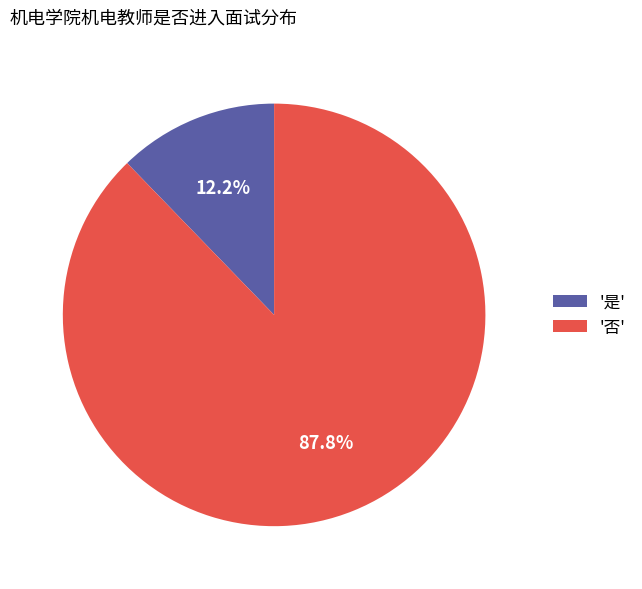

Which category accounts for the majority?

'否'